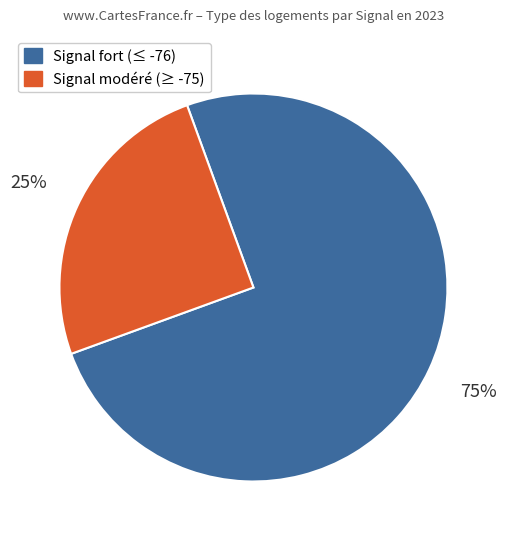

Does any single category account for the majority?

Yes